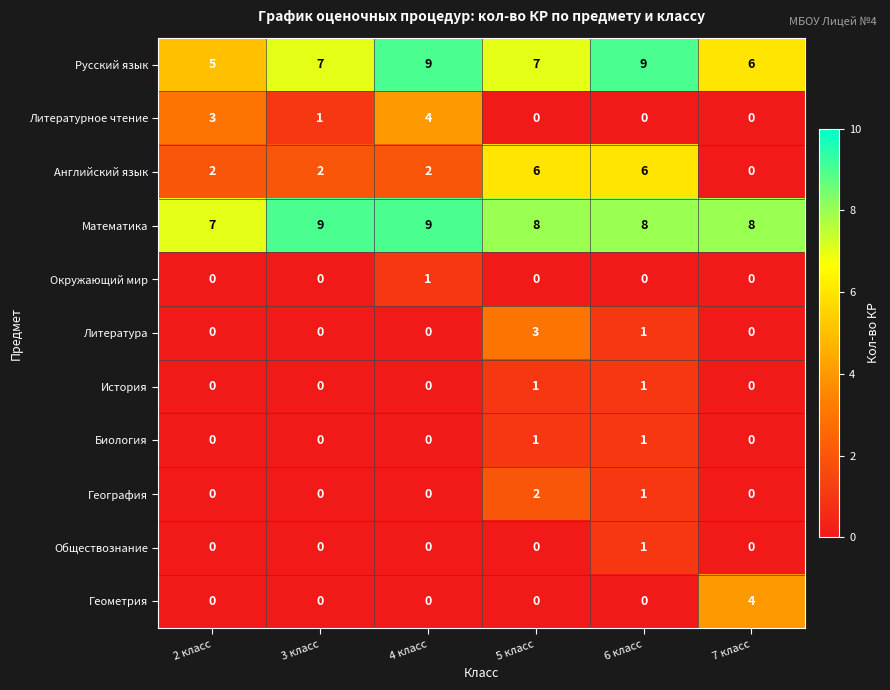

At how many categories does at least one series exceed 6?

6